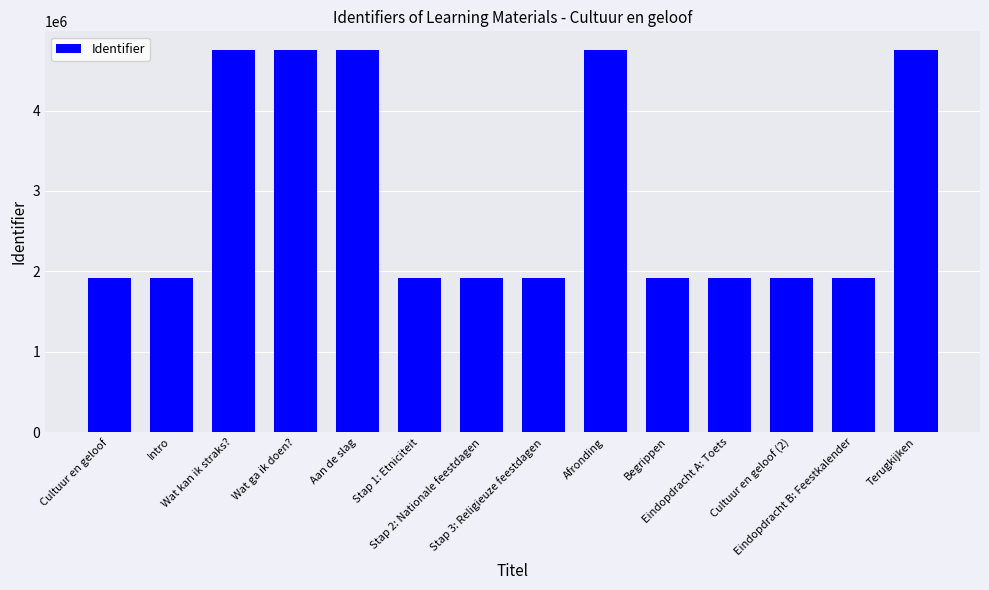

Is it true that the value at Begrippen is 1910922?

True